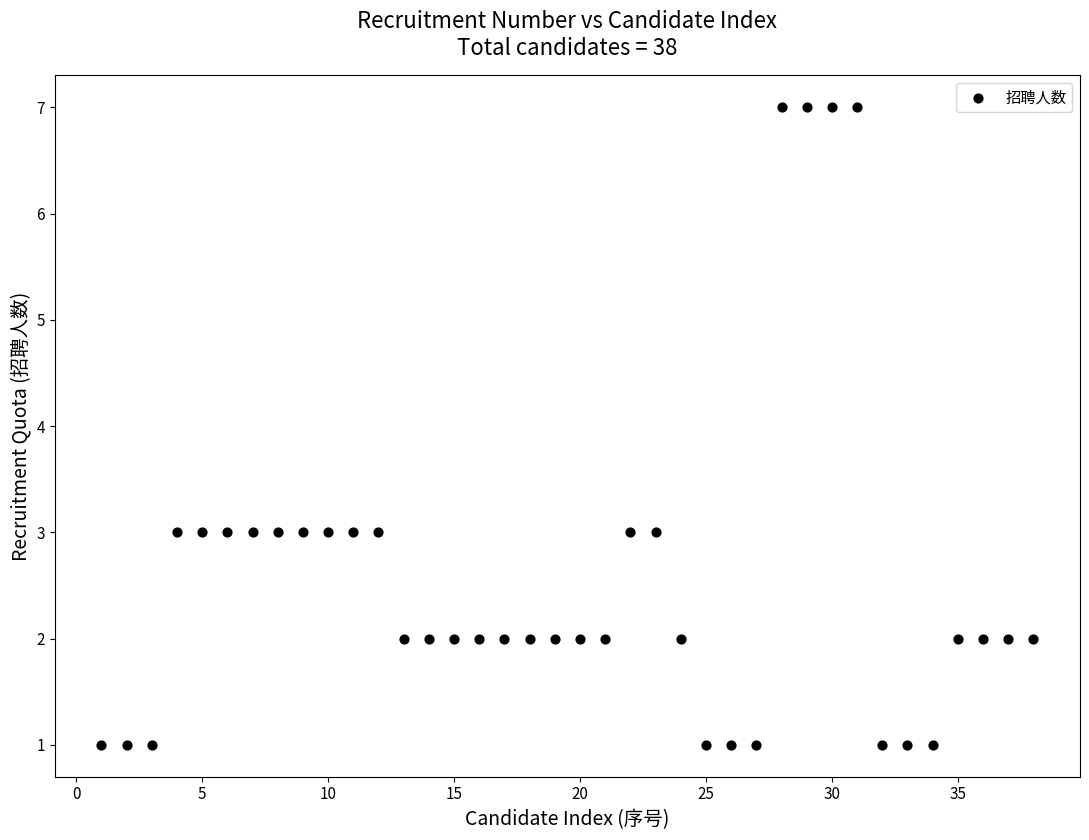

What is the range of Y values (max minus min)?

6